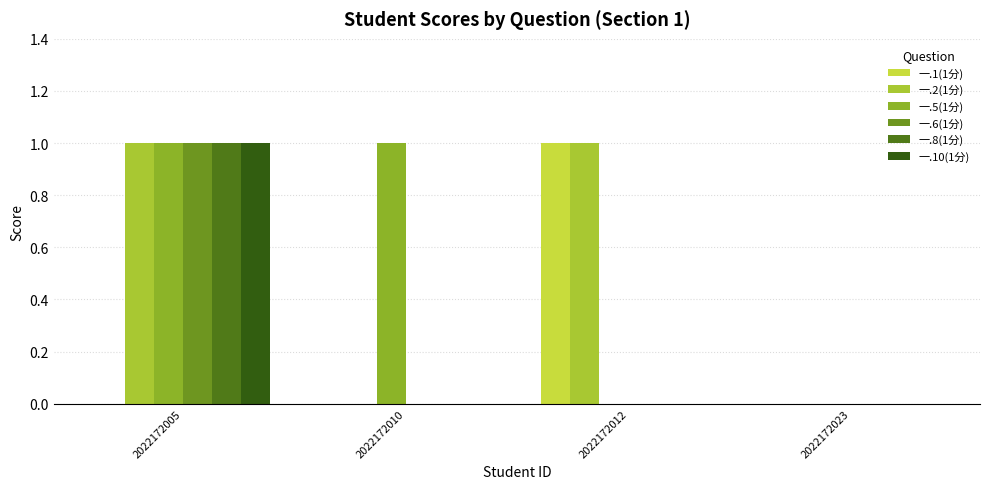

Is the value of 一.5(1分) at 2022172012 greater than the value of 一.10(1分) at 2022172023?

No